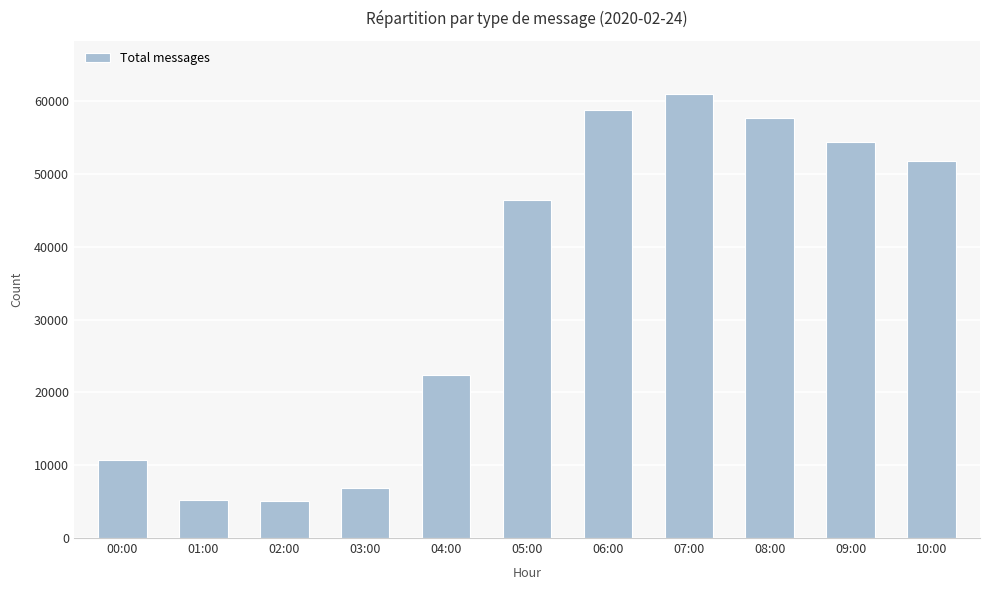

How many series are shown in this chart?

1